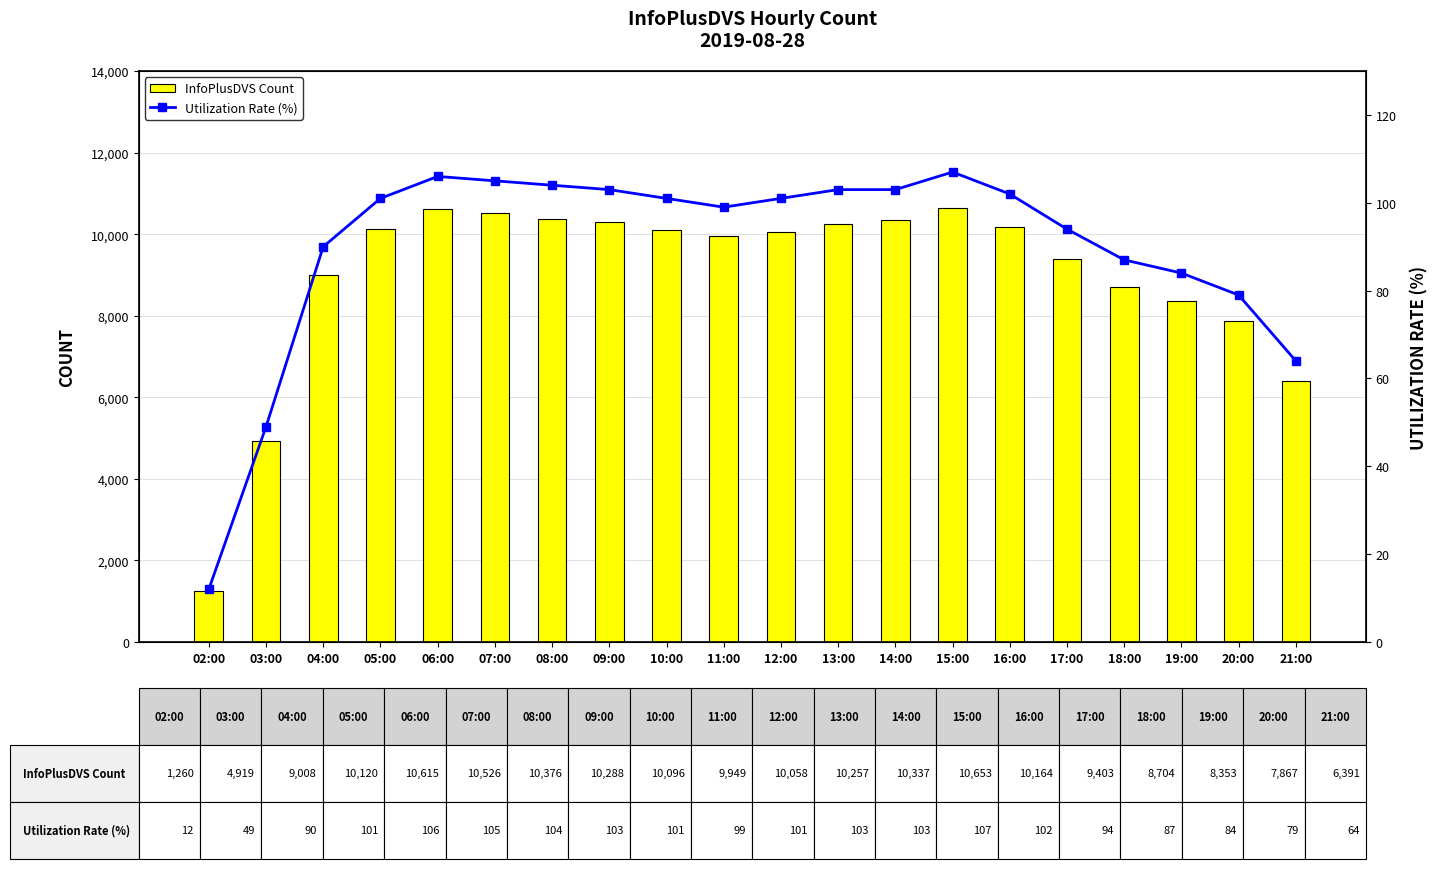

Does the chart contain stacked bars?

No